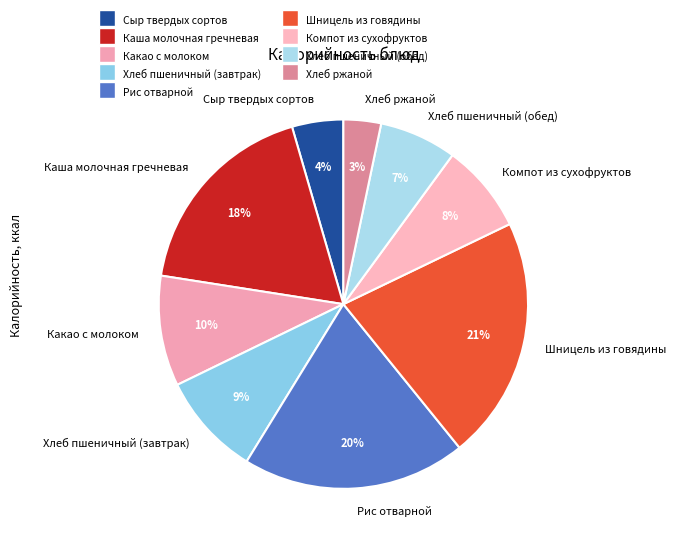

Do Какао с молоком and Хлеб пшеничный (завтрак) together represent more than half of the pie?

No